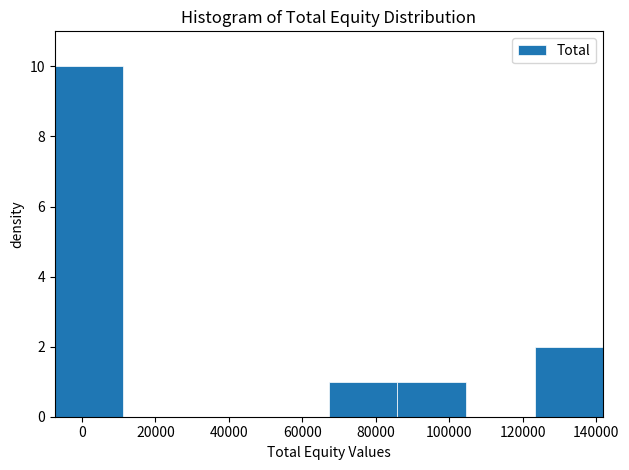

How tall is the bar that spans -8000 to 12000 on the x-axis? Neither the bar edges nor the heights are printed on the chart, so give them approximately, as read against the axes.

10